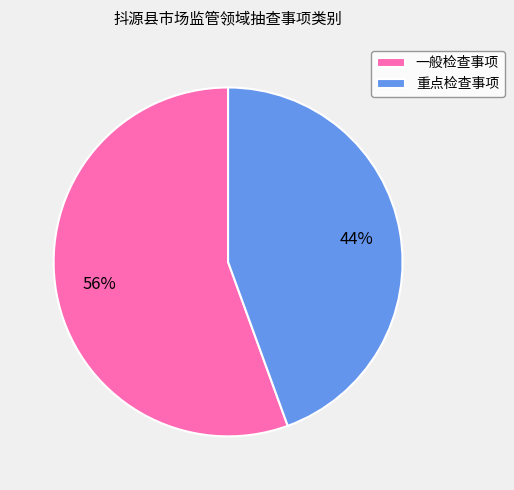

True or false: 重点检查事项 accounts for 44% of the total.

True